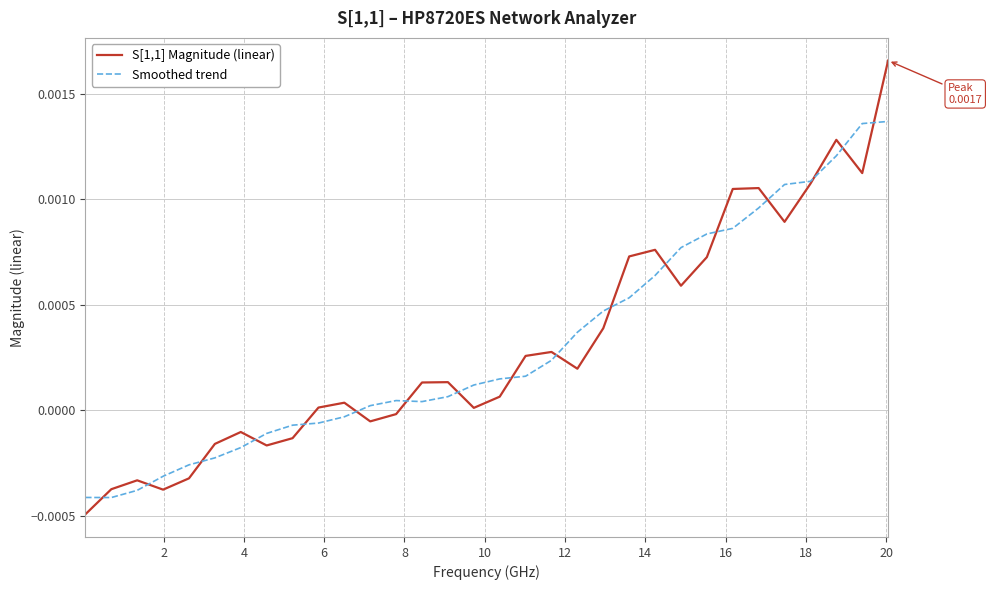

How many values in the S[1,1] Magnitude (linear) series are below 0?

11